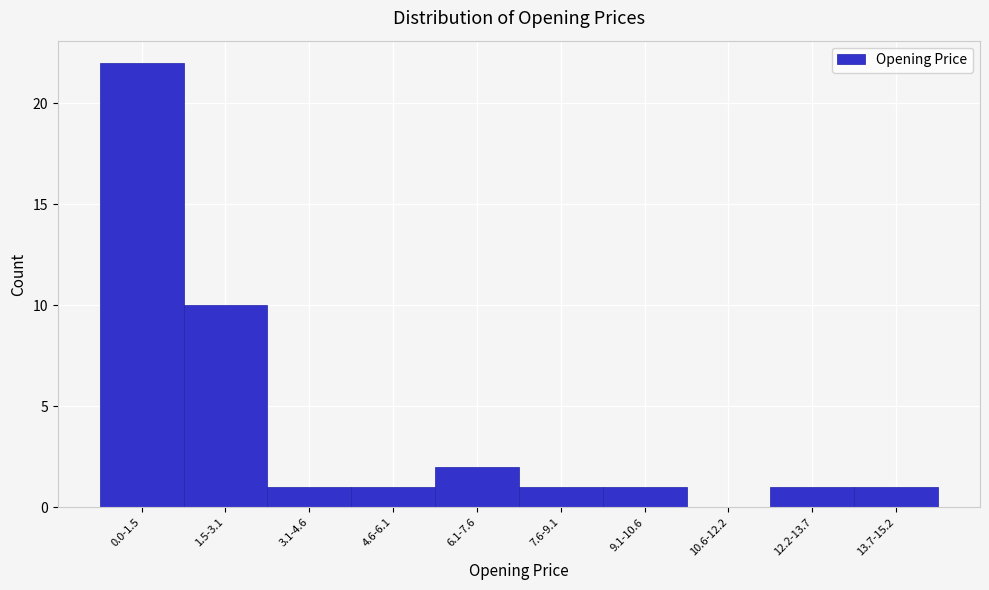

Reading left to right, transcribe all the data shown in this chart.

0.0-1.5=22	1.5-3.1=10	3.1-4.6=1	4.6-6.1=1	6.1-7.6=2	7.6-9.1=1	9.1-10.6=1	10.6-12.2=0	12.2-13.7=1	13.7-15.2=1